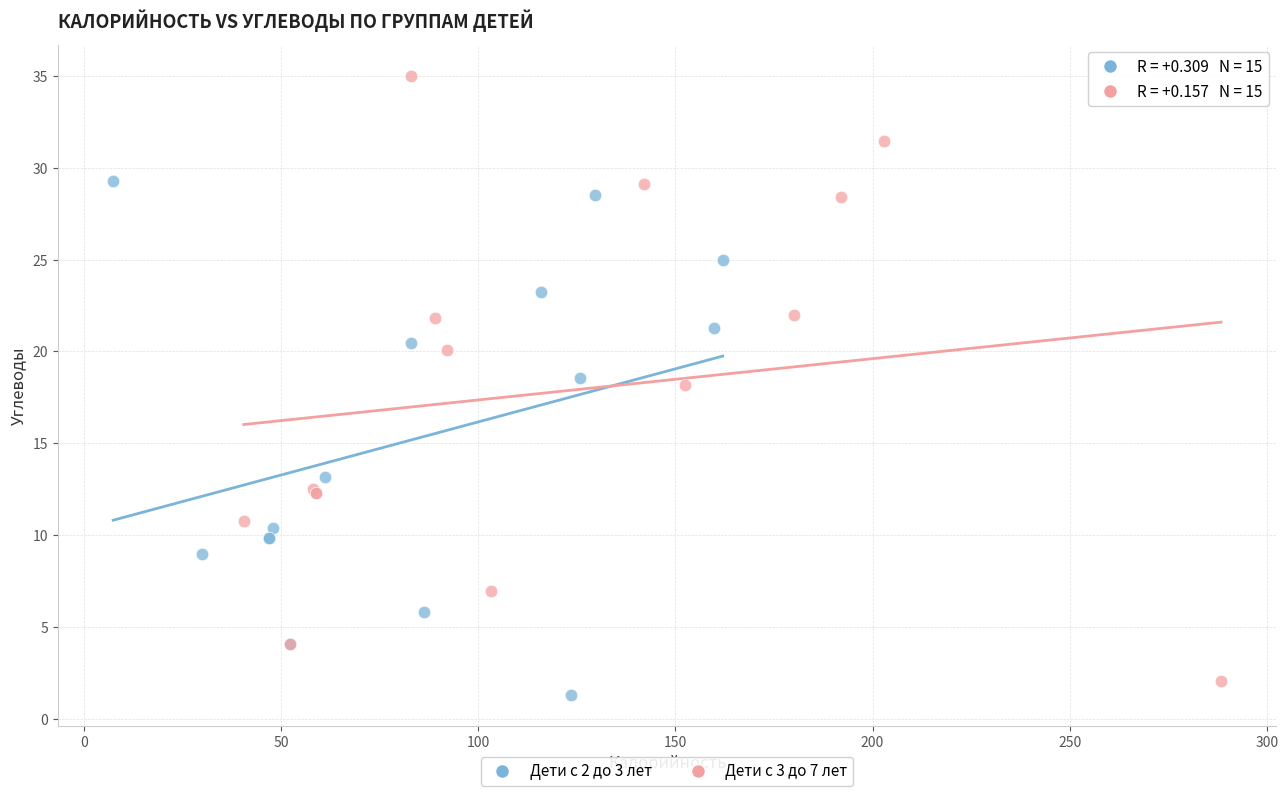

What are all the series names shown in the legend?

Дети с 2 до 3 лет, Дети с 3 до 7 лет